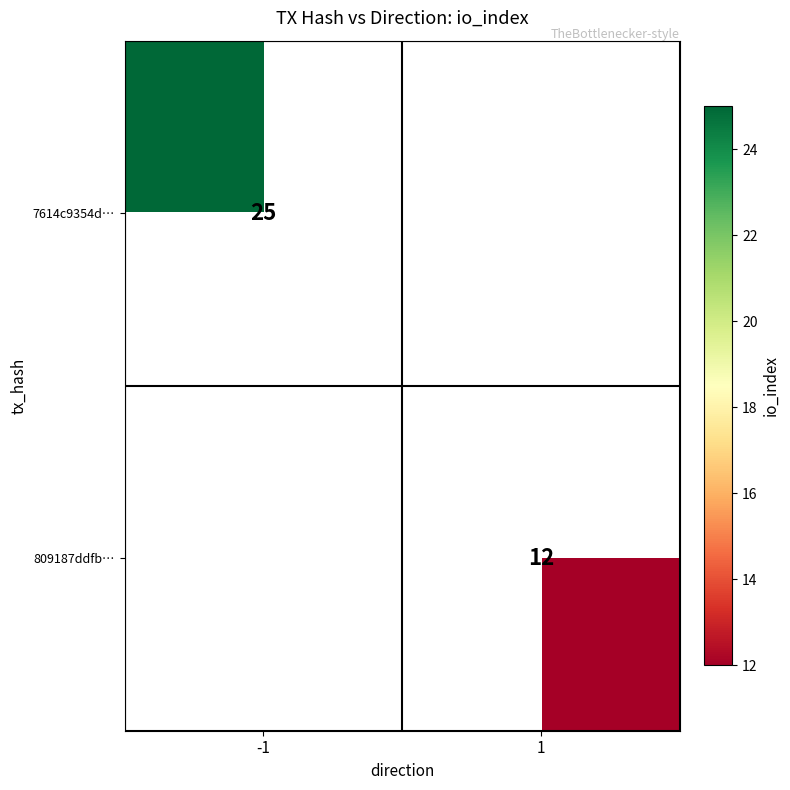

Is it true that 809187ddfb… equals 12 at 1?

True